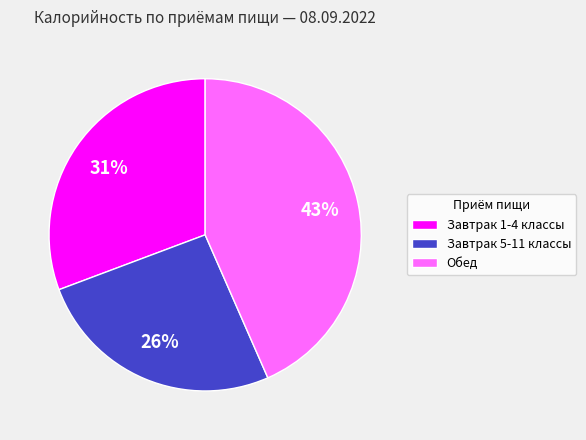

Is there any slice that represents more than half of the pie?

No